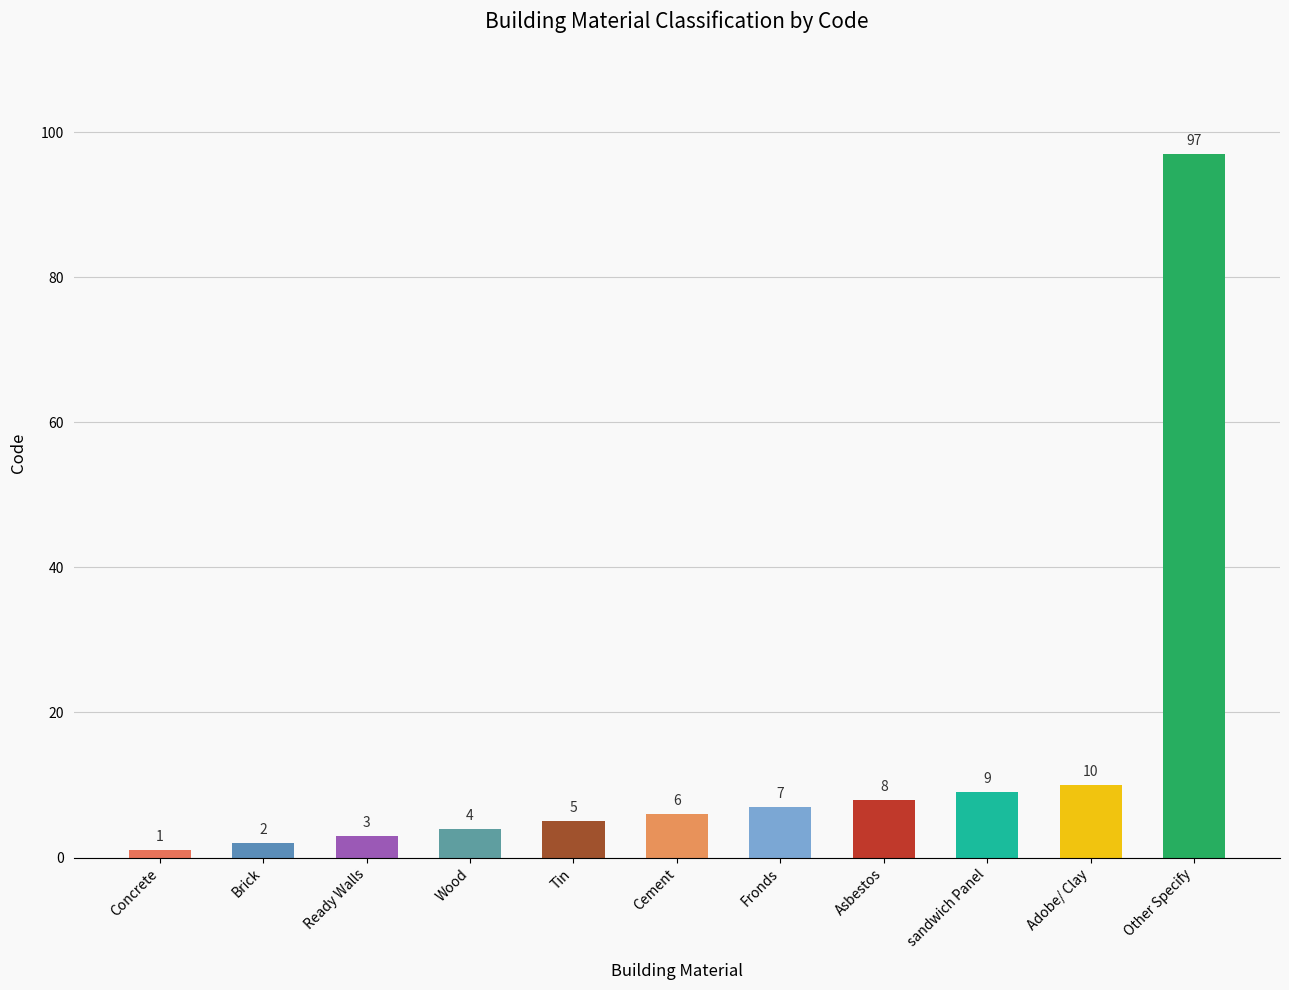

How many data points are less than 6?

5